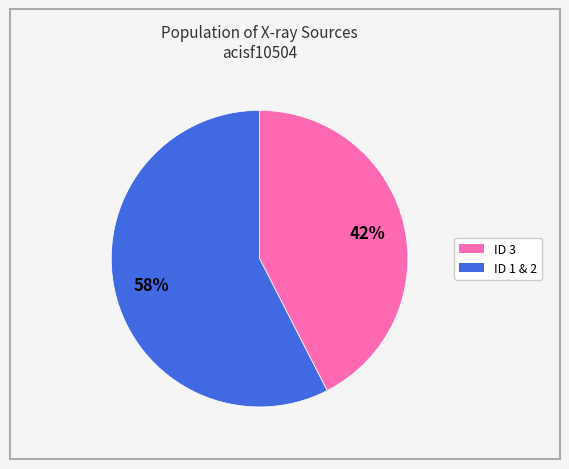

To the nearest percent, what is the average slice percentage?

50%